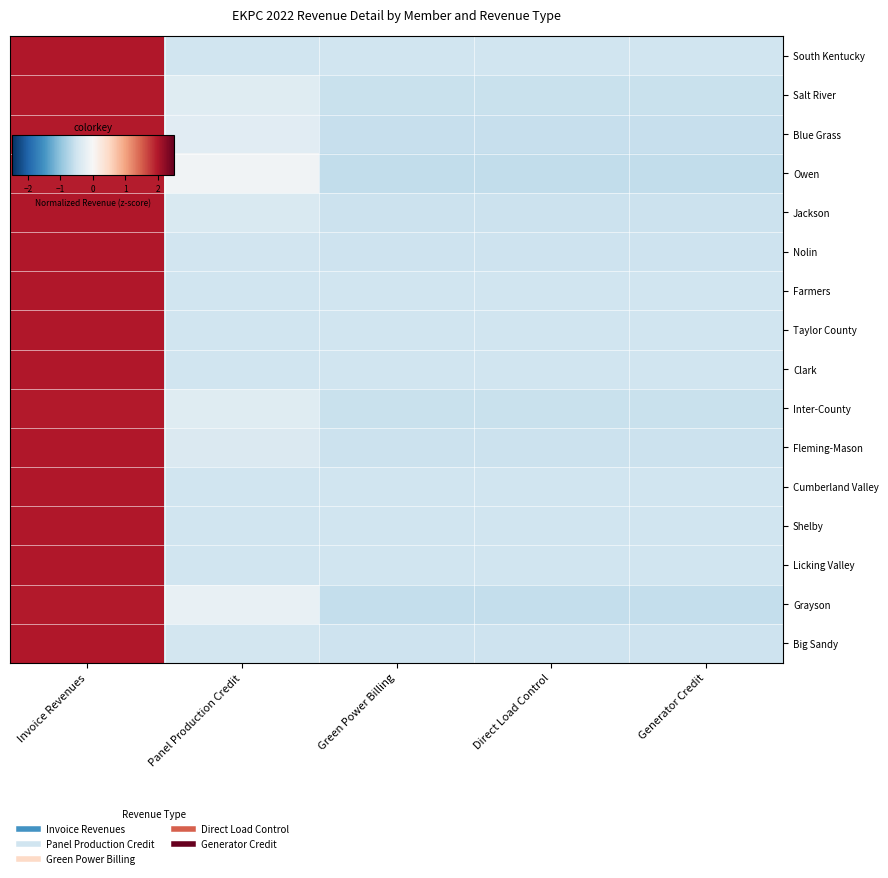

What is the minimum value shown in the chart?

-0.6